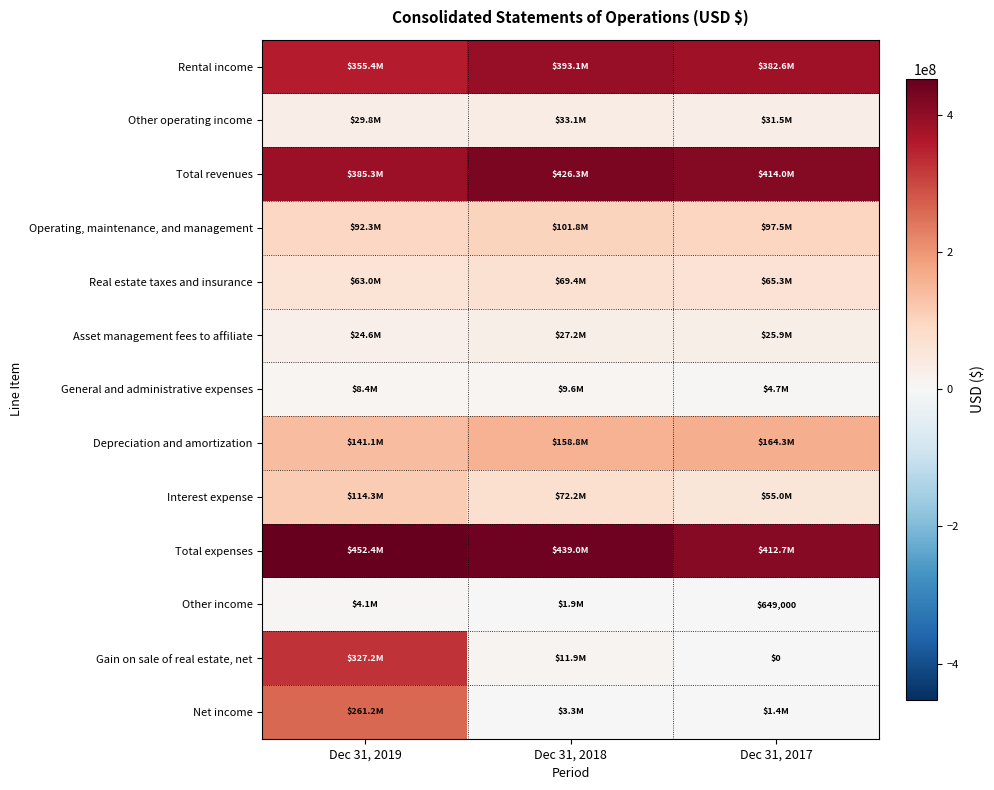

True or false: Real estate taxes and insurance has a value of 62989000 at Dec 31, 2019.

True